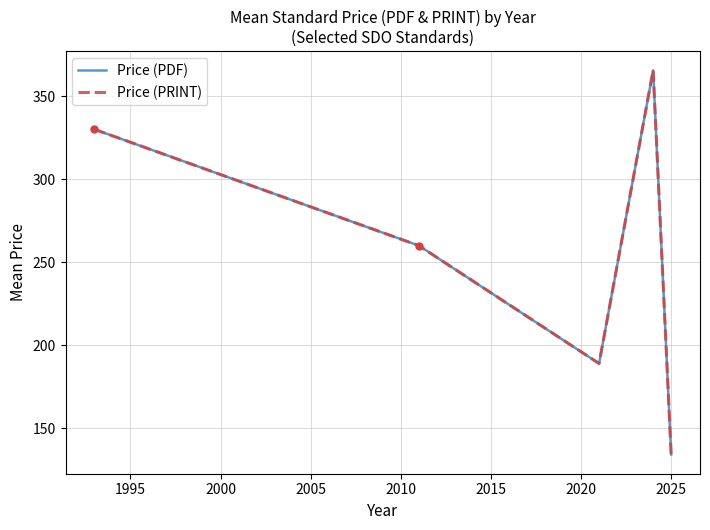

Does the chart have visible grid lines?

Yes